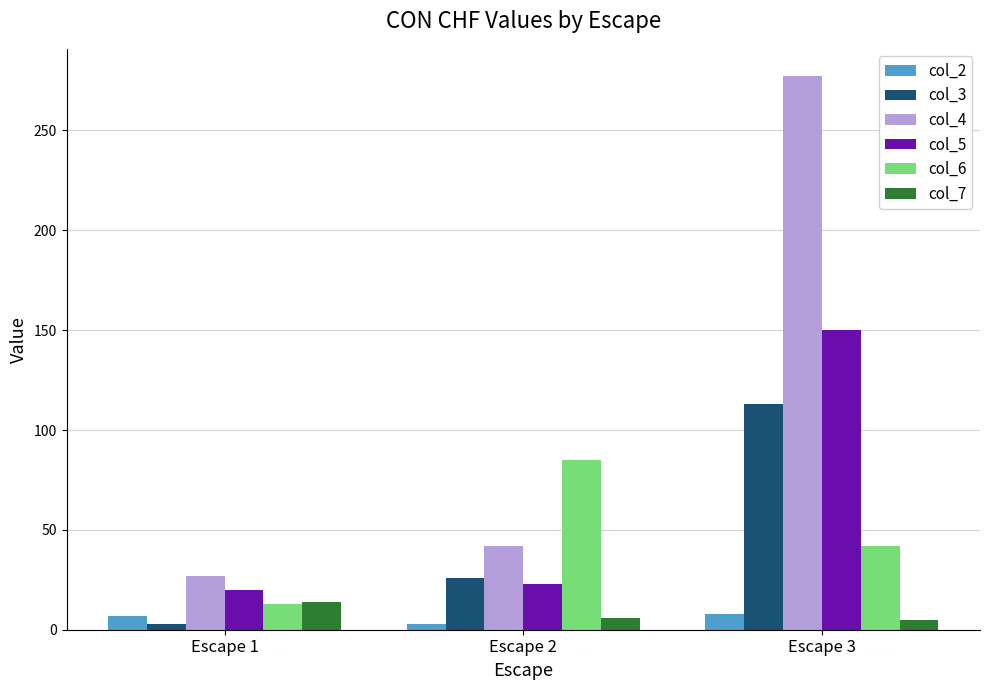

What is the sum of all col_7 values?

25